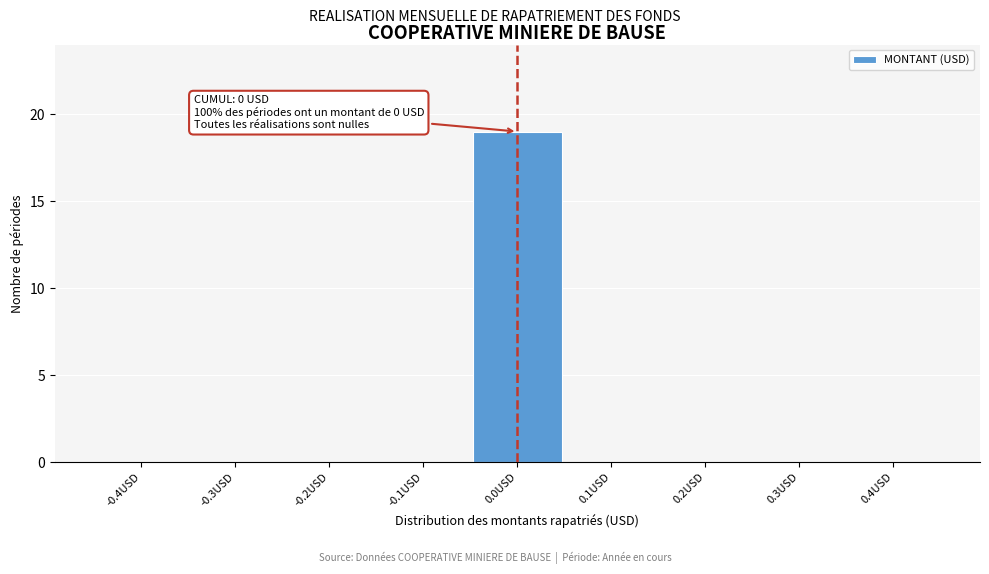

Reading right to left, transcribe all the data shown in this chart.

0.4USD=0	0.3USD=0	0.2USD=0	0.1USD=0	0.0USD=19	-0.1USD=0	-0.2USD=0	-0.3USD=0	-0.4USD=0